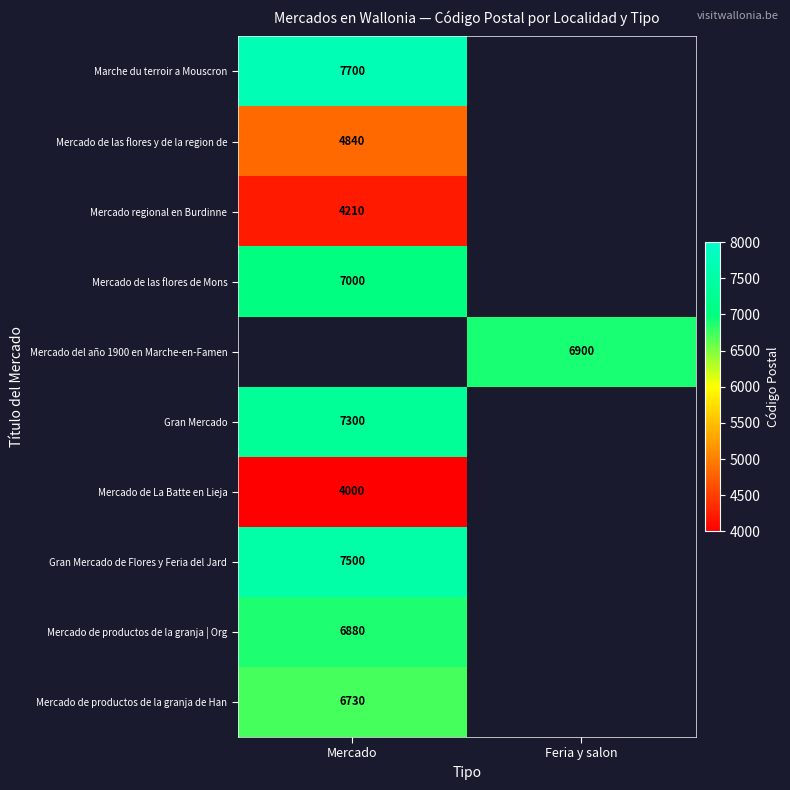

True or false: Mercado de las flores y de la region de has a value of 1379 at Mercado.

False